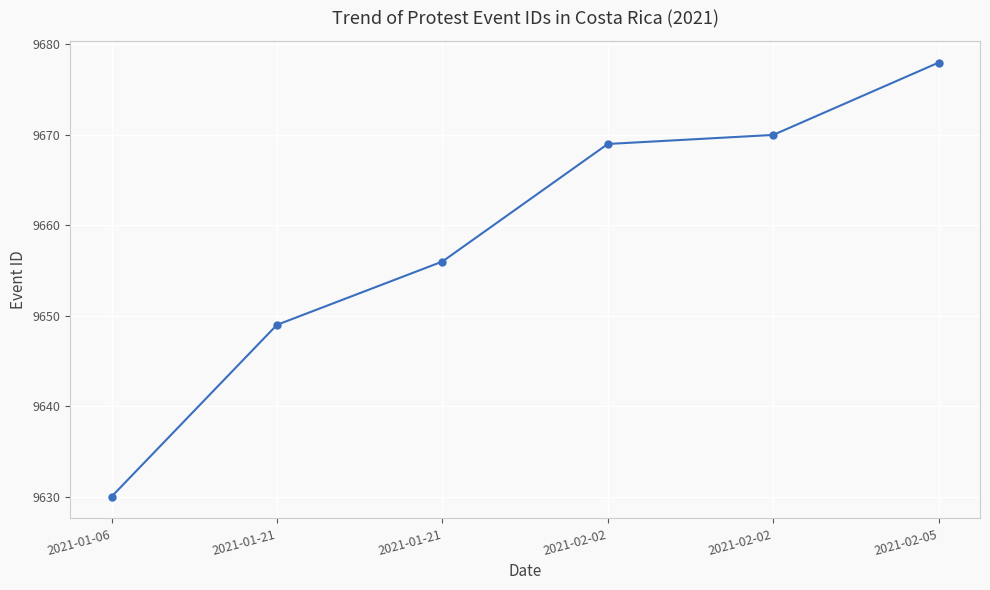

What is the smallest value displayed?

9630